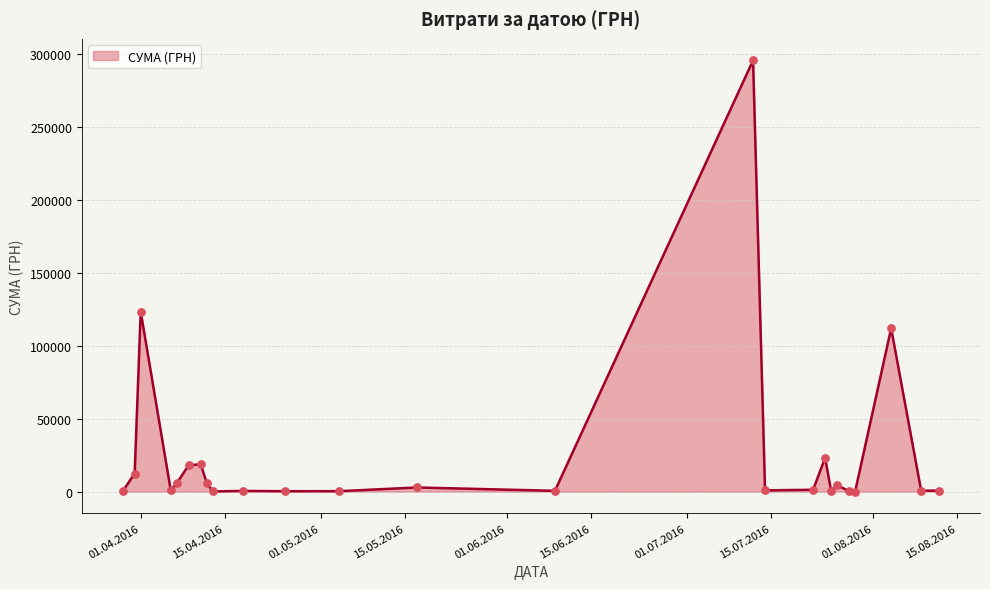

What is the greatest value displayed?

295638.6